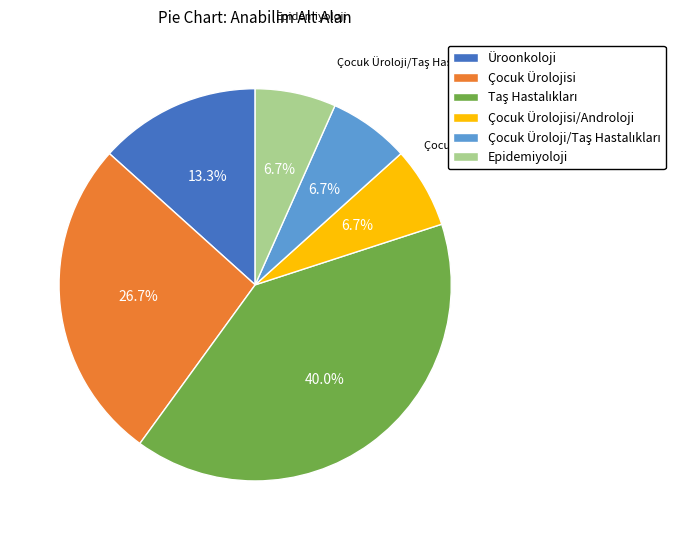

Is the sum of Çocuk Ürolojisi/Androloji and Üroonkoloji greater than half?

No